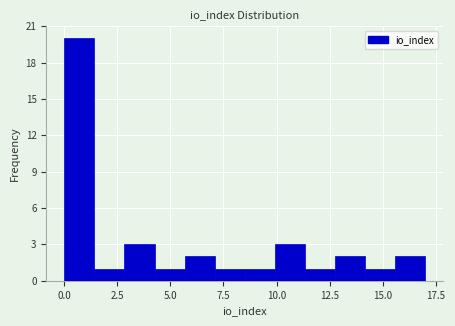

Read against the x-axis, roughly where is the centre of the tallest bar?

0.5